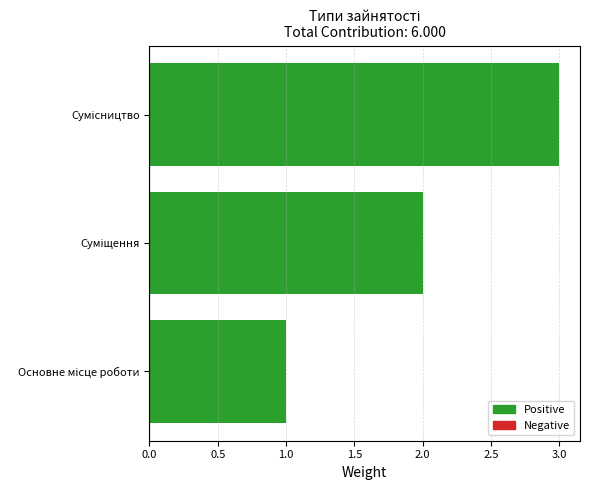

What is the sum of all values?

6